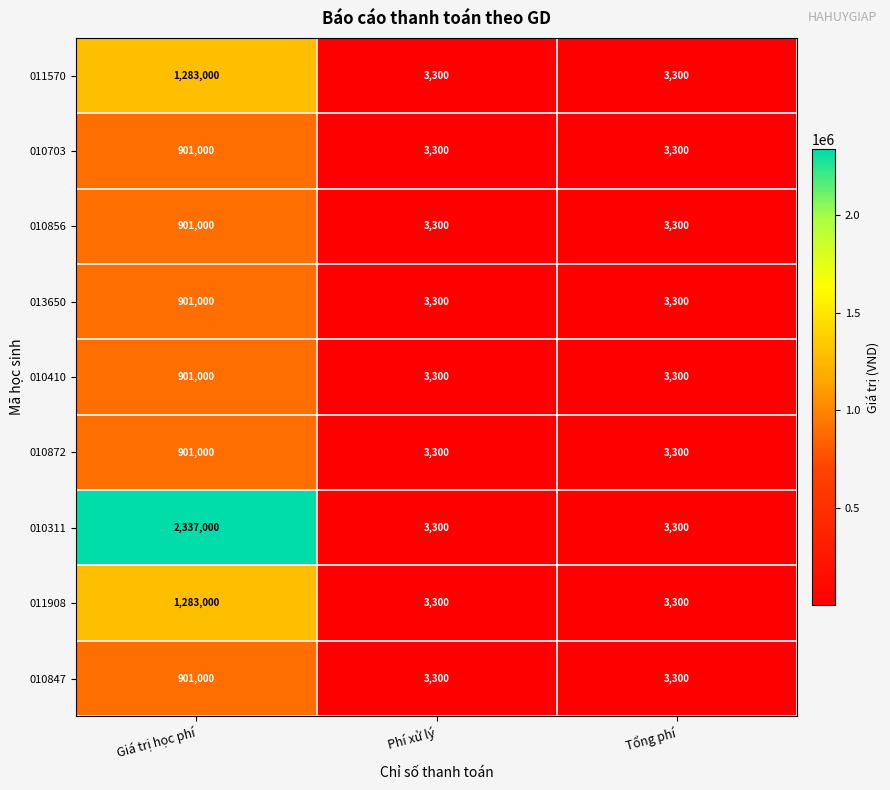

What is the difference between the maximum and second lowest values in the 010872 series?

897700